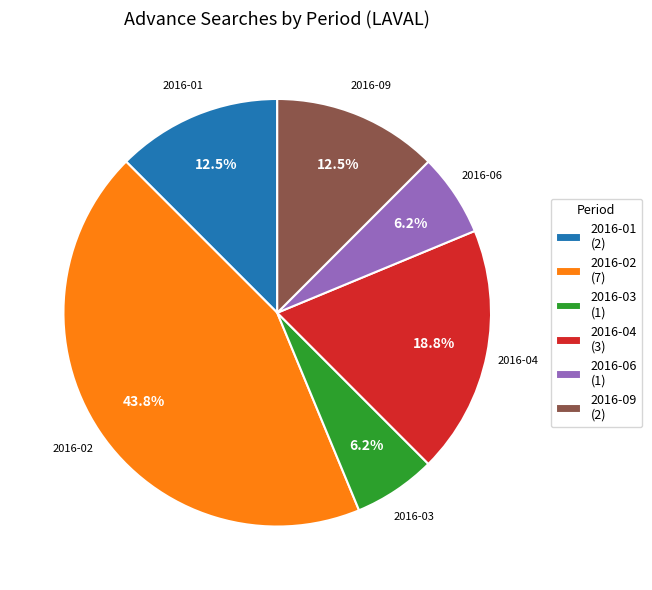

Between 2016-02 and 2016-04, which is larger?

2016-02